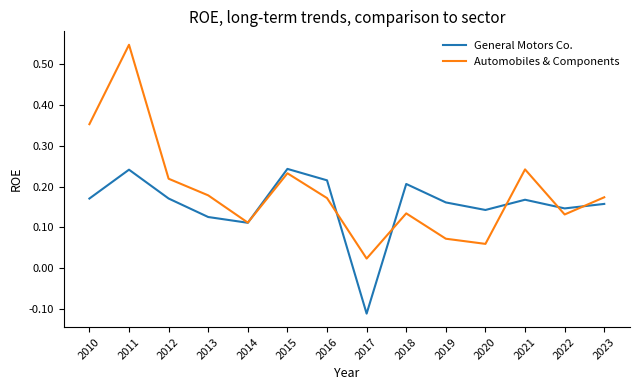

Which series has the largest range (max minus min)?

Automobiles & Components